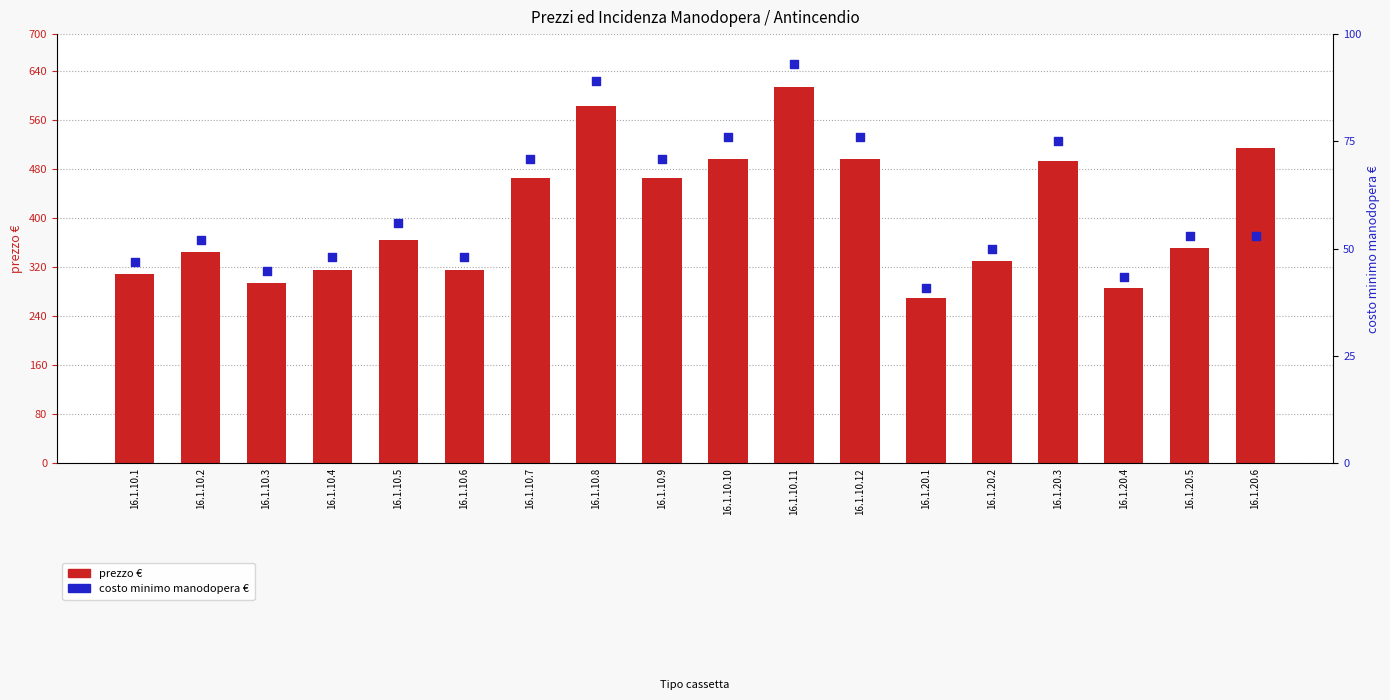

At how many categories does at least one series exceed 449?

8